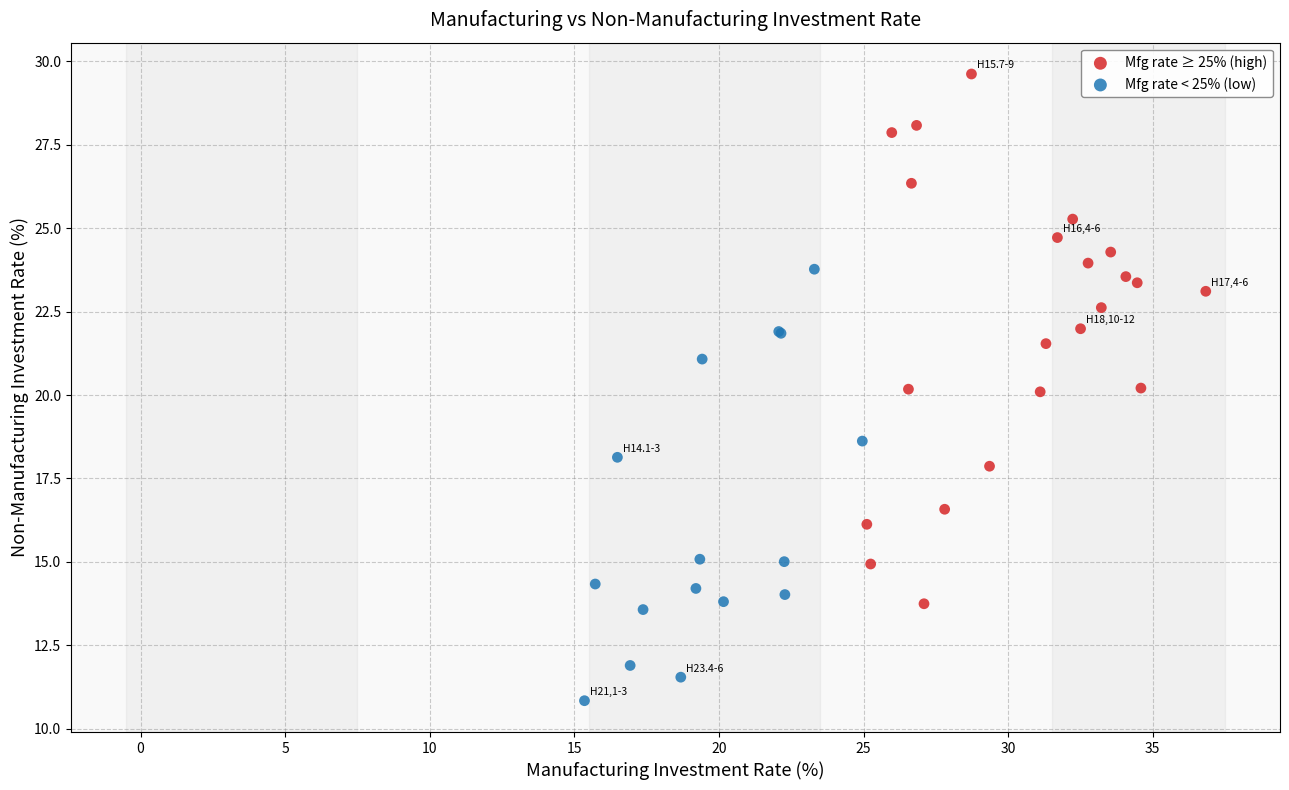

Which series has the widest spread of Y values?

Mfg rate ≥ 25% (high)